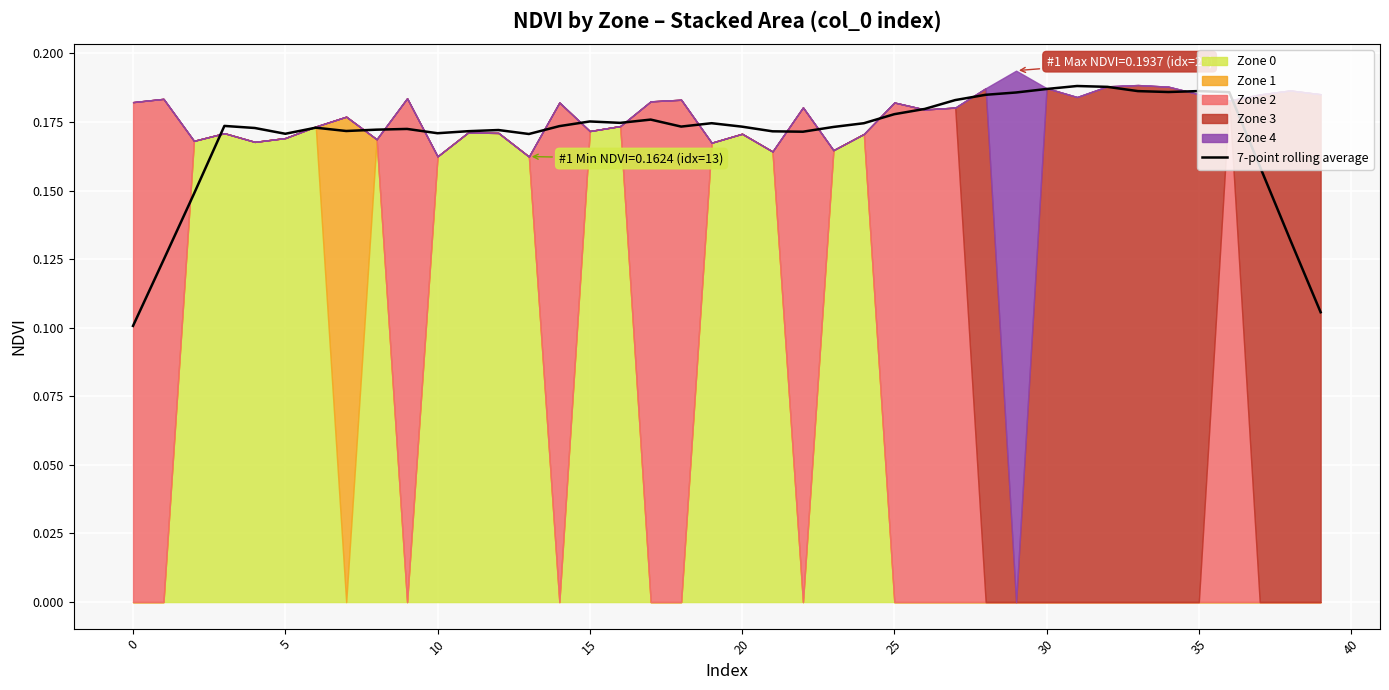

Count the values in the range 0 to 1.

40